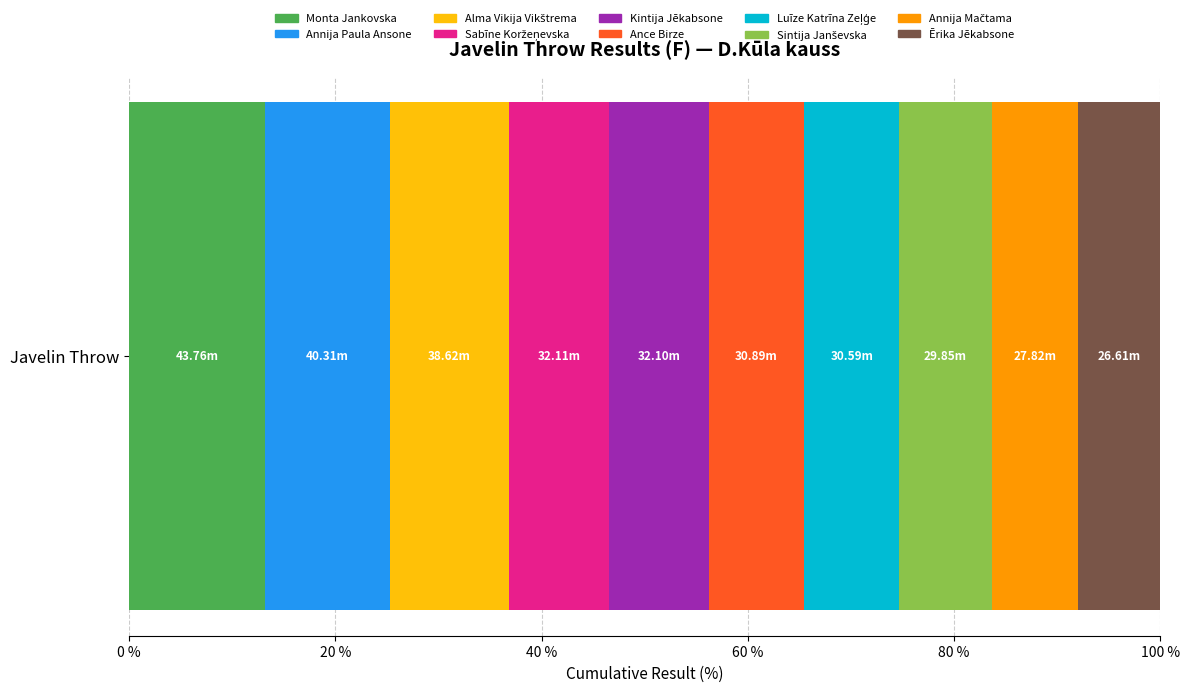

How many categories are shown in the chart?

1